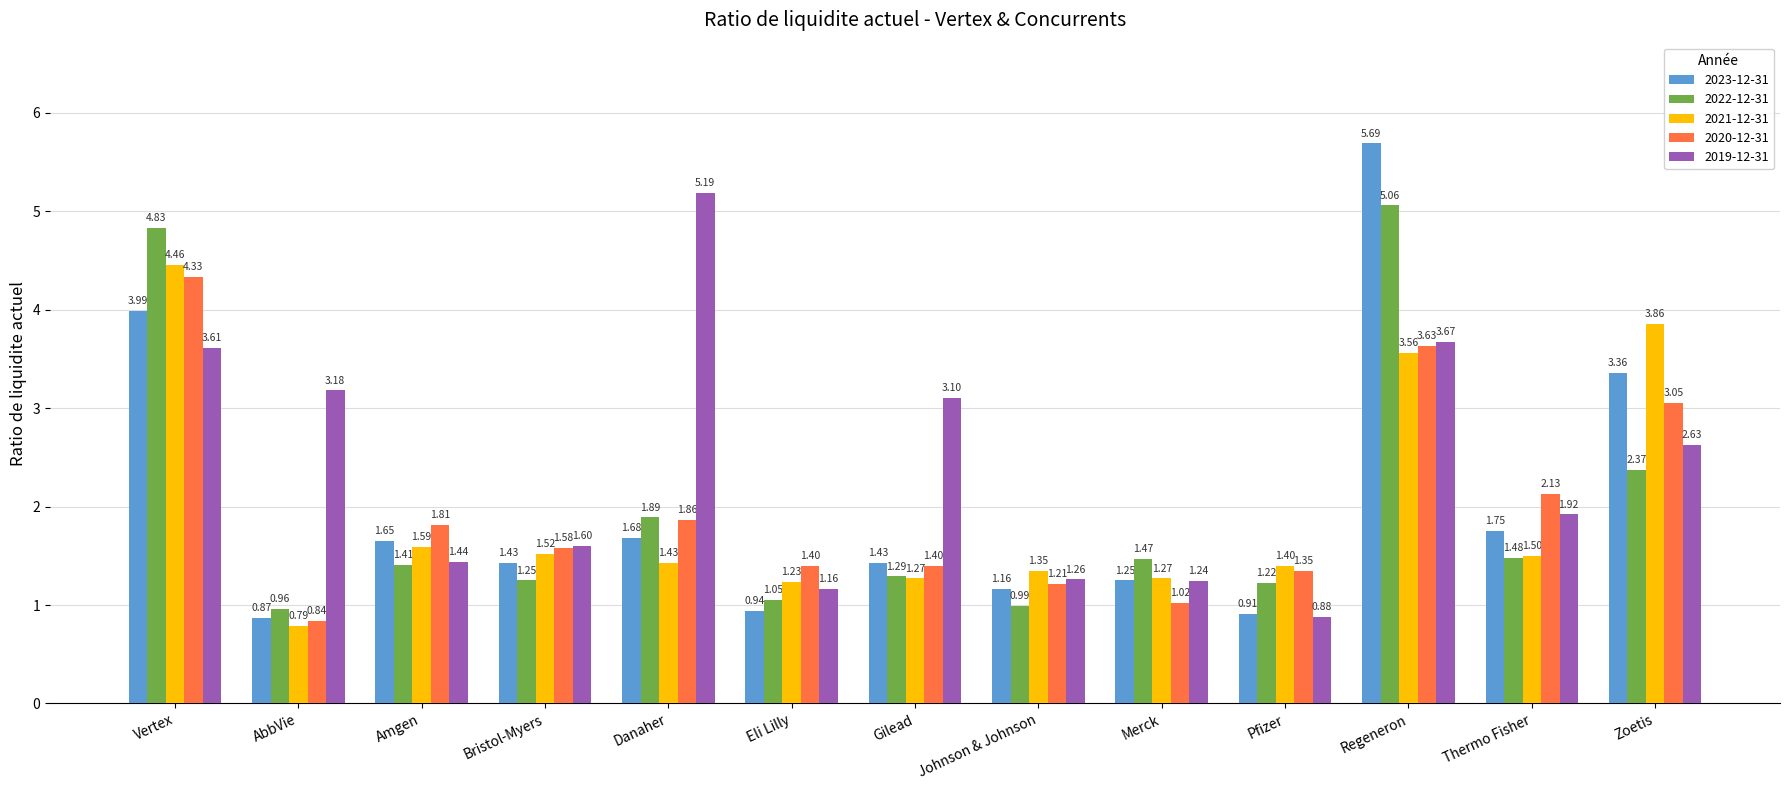

Rank the series at Merck from lowest to highest value.

2020-12-31, 2019-12-31, 2023-12-31, 2021-12-31, 2022-12-31